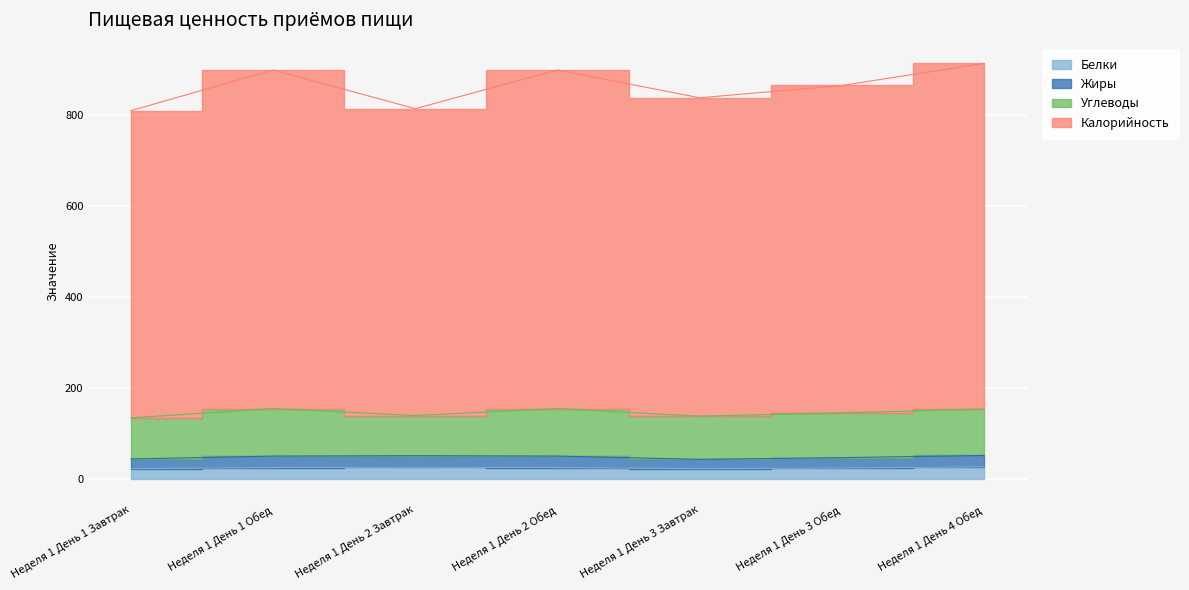

At which label is Жиры closest to 46?

Неделя 1 День 3 Обед